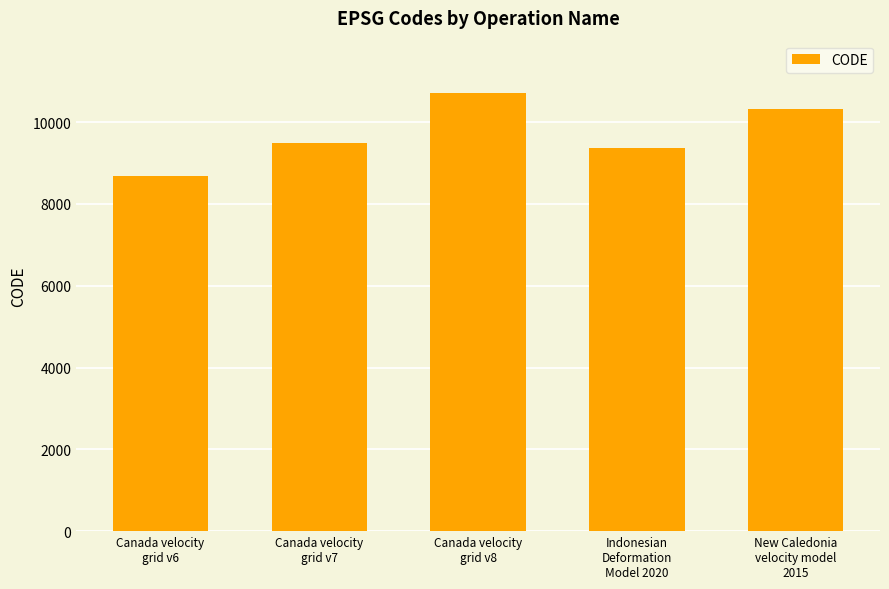

Approximately how many times larger is the value at Canada velocity
grid v7 compared to Indonesian
Deformation
Model 2020?

1.0